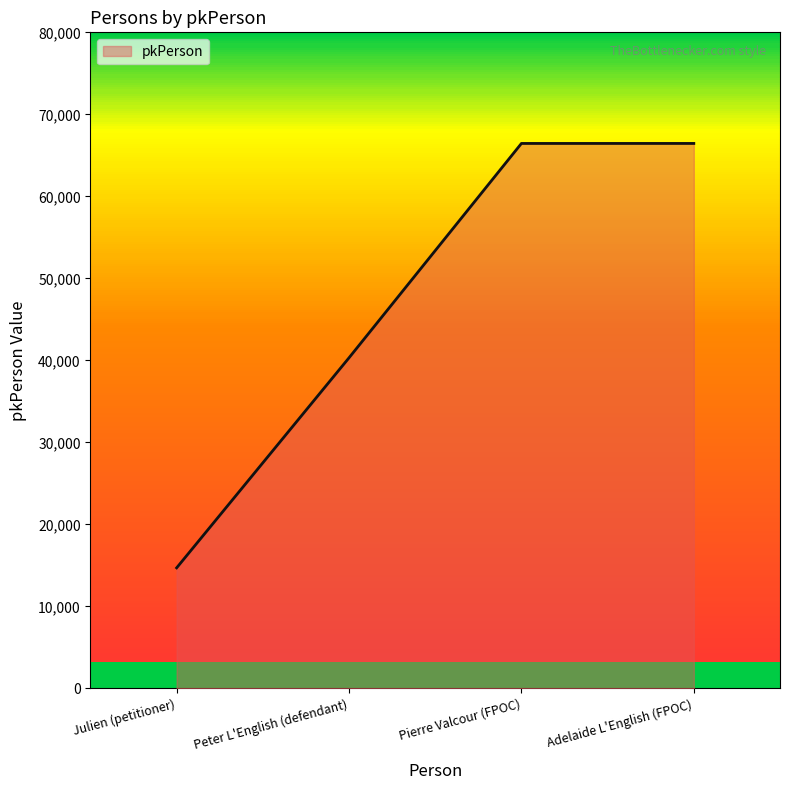

Is it true that the value at Julien (petitioner) is 14700?

True